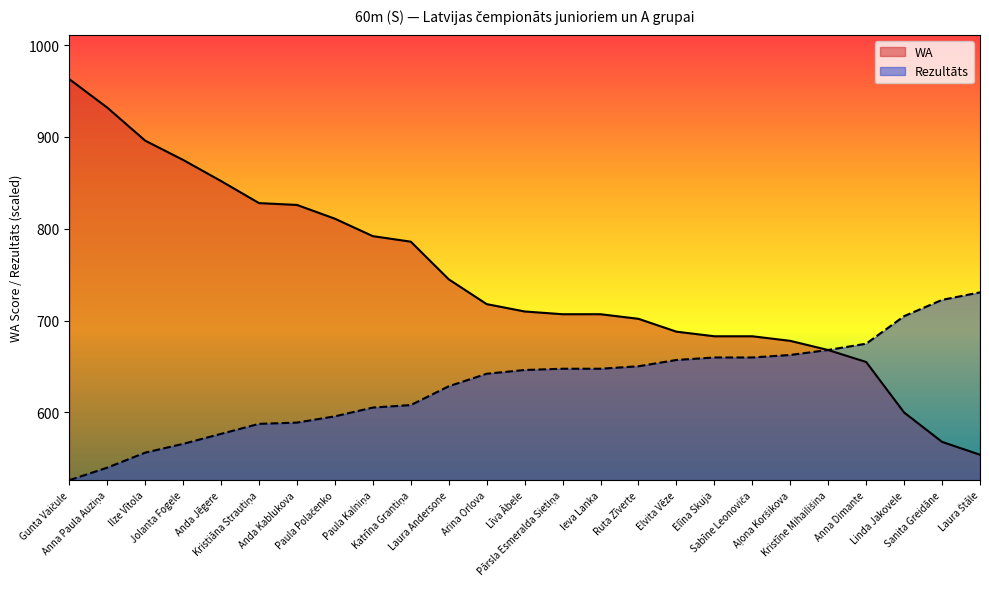

The value of Rezultāts at Anna Dimante is 674.9. True or false?

True